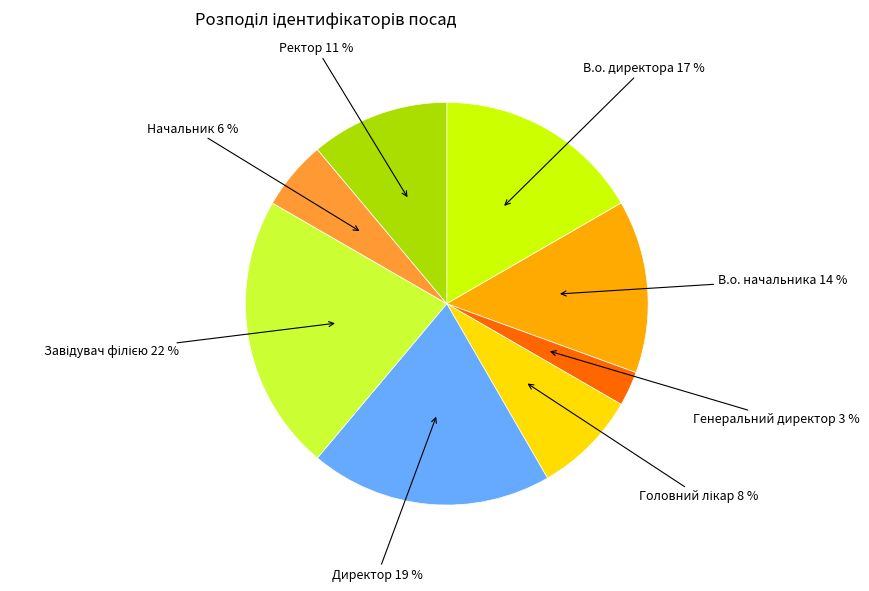

To the nearest percent, what portion does Директор represent?

19%